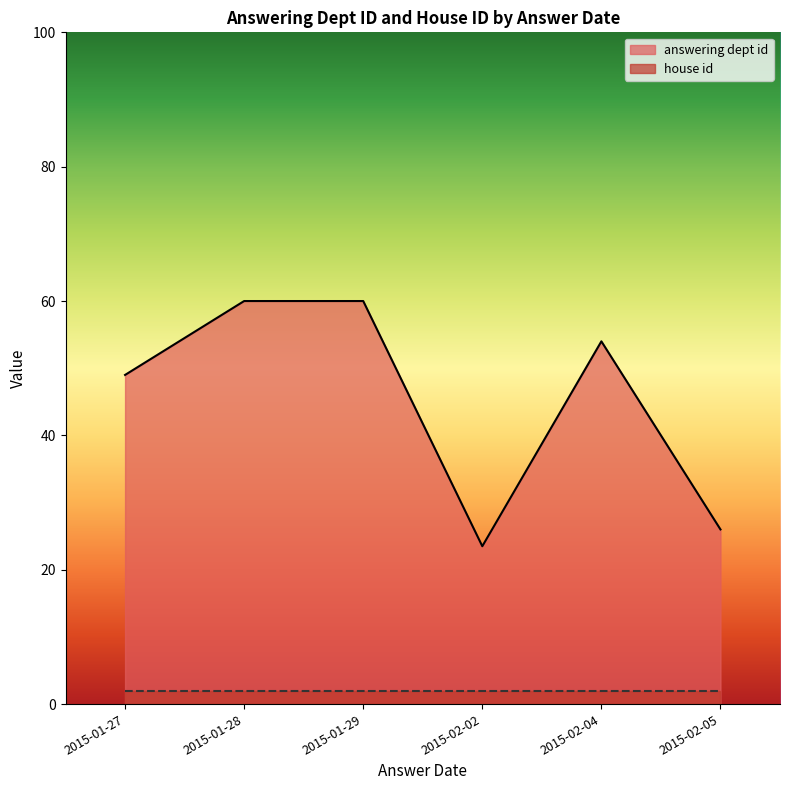

What is the average value of the house id series?

2